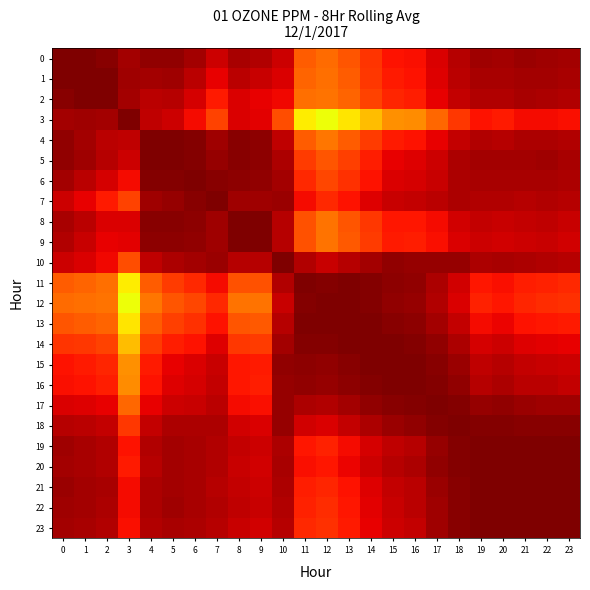

Reading left to right, extract all data points from this chart.

0: 0=1.0	1=1.0	2=1.0	3=1.0	4=1.0	5=1.0	6=1.0	7=0.9	8=1.0	9=1.0	10=0.9	11=0.8	12=0.8	13=0.8	14=0.9	15=0.9	16=0.9	17=0.9	18=1.0	19=1.0	20=1.0	21=1.0	22=1.0	23=1.0
1: 0=1.0	1=1.0	2=1.0	3=1.0	4=1.0	5=1.0	6=0.9	7=0.9	8=0.9	9=0.9	10=0.9	11=0.8	12=0.8	13=0.8	14=0.8	15=0.9	16=0.9	17=0.9	18=0.9	19=1.0	20=1.0	21=1.0	22=1.0	23=1.0
2: 0=1.0	1=1.0	2=1.0	3=1.0	4=0.9	5=1.0	6=0.9	7=0.9	8=0.9	9=0.9	10=0.9	11=0.8	12=0.8	13=0.8	14=0.8	15=0.9	16=0.9	17=0.9	18=0.9	19=1.0	20=1.0	21=1.0	22=1.0	23=1.0
3: 0=1.0	1=1.0	2=1.0	3=1.0	4=0.9	5=0.9	6=0.9	7=0.8	8=0.9	9=0.9	10=0.8	11=0.7	12=0.6	13=0.7	14=0.7	15=0.8	16=0.8	17=0.8	18=0.8	19=0.9	20=0.9	21=0.9	22=0.9	23=0.9
4: 0=1.0	1=1.0	2=0.9	3=0.9	4=1.0	5=1.0	6=1.0	7=1.0	8=1.0	9=1.0	10=0.9	11=0.8	12=0.8	13=0.8	14=0.8	15=0.9	16=0.9	17=0.9	18=0.9	19=1.0	20=1.0	21=1.0	22=1.0	23=1.0
5: 0=1.0	1=1.0	2=1.0	3=0.9	4=1.0	5=1.0	6=1.0	7=1.0	8=1.0	9=1.0	10=1.0	11=0.8	12=0.8	13=0.8	14=0.9	15=0.9	16=0.9	17=0.9	18=1.0	19=1.0	20=1.0	21=1.0	22=1.0	23=1.0
6: 0=1.0	1=0.9	2=0.9	3=0.9	4=1.0	5=1.0	6=1.0	7=1.0	8=1.0	9=1.0	10=1.0	11=0.9	12=0.8	13=0.9	14=0.9	15=0.9	16=0.9	17=0.9	18=1.0	19=1.0	20=1.0	21=1.0	22=1.0	23=1.0
7: 0=0.9	1=0.9	2=0.9	3=0.8	4=1.0	5=1.0	6=1.0	7=1.0	8=1.0	9=1.0	10=1.0	11=0.9	12=0.9	13=0.9	14=0.9	15=0.9	16=0.9	17=0.9	18=1.0	19=1.0	20=1.0	21=1.0	22=1.0	23=0.9
8: 0=1.0	1=0.9	2=0.9	3=0.9	4=1.0	5=1.0	6=1.0	7=1.0	8=1.0	9=1.0	10=1.0	11=0.8	12=0.8	13=0.8	14=0.8	15=0.9	16=0.9	17=0.9	18=0.9	19=0.9	20=0.9	21=0.9	22=0.9	23=0.9
9: 0=1.0	1=0.9	2=0.9	3=0.9	4=1.0	5=1.0	6=1.0	7=1.0	8=1.0	9=1.0	10=1.0	11=0.8	12=0.8	13=0.8	14=0.8	15=0.9	16=0.9	17=0.9	18=0.9	19=0.9	20=0.9	21=0.9	22=0.9	23=0.9
10: 0=0.9	1=0.9	2=0.9	3=0.8	4=0.9	5=1.0	6=1.0	7=1.0	8=1.0	9=1.0	10=1.0	11=1.0	12=0.9	13=1.0	14=1.0	15=1.0	16=1.0	17=1.0	18=1.0	19=1.0	20=1.0	21=1.0	22=1.0	23=0.9
11: 0=0.8	1=0.8	2=0.8	3=0.7	4=0.8	5=0.8	6=0.9	7=0.9	8=0.8	9=0.8	10=1.0	11=1.0	12=1.0	13=1.0	14=1.0	15=1.0	16=1.0	17=1.0	18=0.9	19=0.9	20=0.9	21=0.9	22=0.9	23=0.9
12: 0=0.8	1=0.8	2=0.8	3=0.6	4=0.8	5=0.8	6=0.8	7=0.9	8=0.8	9=0.8	10=0.9	11=1.0	12=1.0	13=1.0	14=1.0	15=1.0	16=1.0	17=1.0	18=0.9	19=0.9	20=0.9	21=0.9	22=0.9	23=0.9
13: 0=0.8	1=0.8	2=0.8	3=0.7	4=0.8	5=0.8	6=0.9	7=0.9	8=0.8	9=0.8	10=1.0	11=1.0	12=1.0	13=1.0	14=1.0	15=1.0	16=1.0	17=1.0	18=0.9	19=0.9	20=0.9	21=0.9	22=0.9	23=0.9
14: 0=0.9	1=0.8	2=0.8	3=0.7	4=0.8	5=0.9	6=0.9	7=0.9	8=0.8	9=0.8	10=1.0	11=1.0	12=1.0	13=1.0	14=1.0	15=1.0	16=1.0	17=1.0	18=1.0	19=0.9	20=0.9	21=0.9	22=0.9	23=0.9
15: 0=0.9	1=0.9	2=0.9	3=0.8	4=0.9	5=0.9	6=0.9	7=0.9	8=0.9	9=0.9	10=1.0	11=1.0	12=1.0	13=1.0	14=1.0	15=1.0	16=1.0	17=1.0	18=1.0	19=0.9	20=1.0	21=0.9	22=0.9	23=0.9
16: 0=0.9	1=0.9	2=0.9	3=0.8	4=0.9	5=0.9	6=0.9	7=0.9	8=0.9	9=0.9	10=1.0	11=1.0	12=1.0	13=1.0	14=1.0	15=1.0	16=1.0	17=1.0	18=1.0	19=1.0	20=1.0	21=0.9	22=0.9	23=0.9
17: 0=0.9	1=0.9	2=0.9	3=0.8	4=0.9	5=0.9	6=0.9	7=0.9	8=0.9	9=0.9	10=1.0	11=1.0	12=1.0	13=1.0	14=1.0	15=1.0	16=1.0	17=1.0	18=1.0	19=1.0	20=1.0	21=1.0	22=1.0	23=1.0
18: 0=1.0	1=0.9	2=0.9	3=0.8	4=0.9	5=1.0	6=1.0	7=1.0	8=0.9	9=0.9	10=1.0	11=0.9	12=0.9	13=0.9	14=1.0	15=1.0	16=1.0	17=1.0	18=1.0	19=1.0	20=1.0	21=1.0	22=1.0	23=1.0
19: 0=1.0	1=1.0	2=1.0	3=0.9	4=1.0	5=1.0	6=1.0	7=1.0	8=0.9	9=0.9	10=1.0	11=0.9	12=0.9	13=0.9	14=0.9	15=0.9	16=1.0	17=1.0	18=1.0	19=1.0	20=1.0	21=1.0	22=1.0	23=1.0
20: 0=1.0	1=1.0	2=1.0	3=0.9	4=1.0	5=1.0	6=1.0	7=1.0	8=0.9	9=0.9	10=1.0	11=0.9	12=0.9	13=0.9	14=0.9	15=1.0	16=1.0	17=1.0	18=1.0	19=1.0	20=1.0	21=1.0	22=1.0	23=1.0
21: 0=1.0	1=1.0	2=1.0	3=0.9	4=1.0	5=1.0	6=1.0	7=1.0	8=0.9	9=0.9	10=1.0	11=0.9	12=0.9	13=0.9	14=0.9	15=0.9	16=0.9	17=1.0	18=1.0	19=1.0	20=1.0	21=1.0	22=1.0	23=1.0
22: 0=1.0	1=1.0	2=1.0	3=0.9	4=1.0	5=1.0	6=1.0	7=1.0	8=0.9	9=0.9	10=1.0	11=0.9	12=0.9	13=0.9	14=0.9	15=0.9	16=0.9	17=1.0	18=1.0	19=1.0	20=1.0	21=1.0	22=1.0	23=1.0
23: 0=1.0	1=1.0	2=1.0	3=0.9	4=1.0	5=1.0	6=1.0	7=0.9	8=0.9	9=0.9	10=0.9	11=0.9	12=0.9	13=0.9	14=0.9	15=0.9	16=0.9	17=1.0	18=1.0	19=1.0	20=1.0	21=1.0	22=1.0	23=1.0